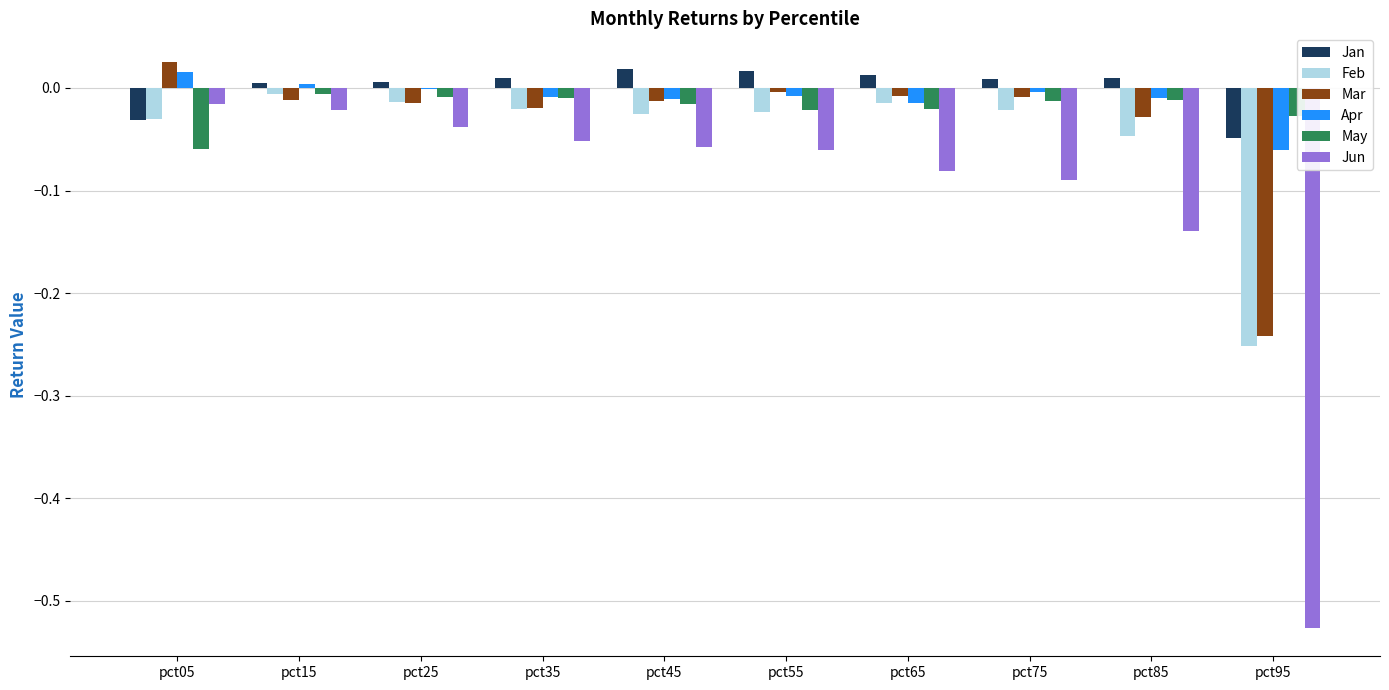

Which series changed the most between pct15 and pct65?

Jun